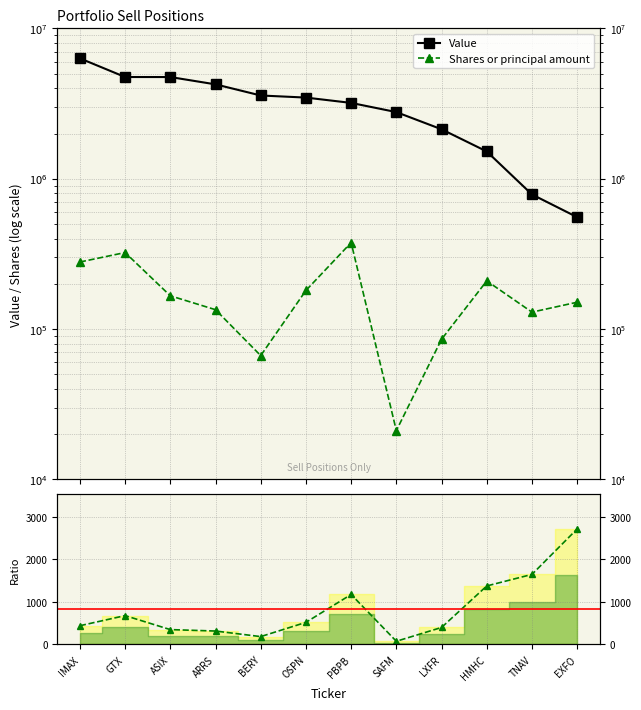

Where does the Shares or principal amount series first go above 166316?

IMAX